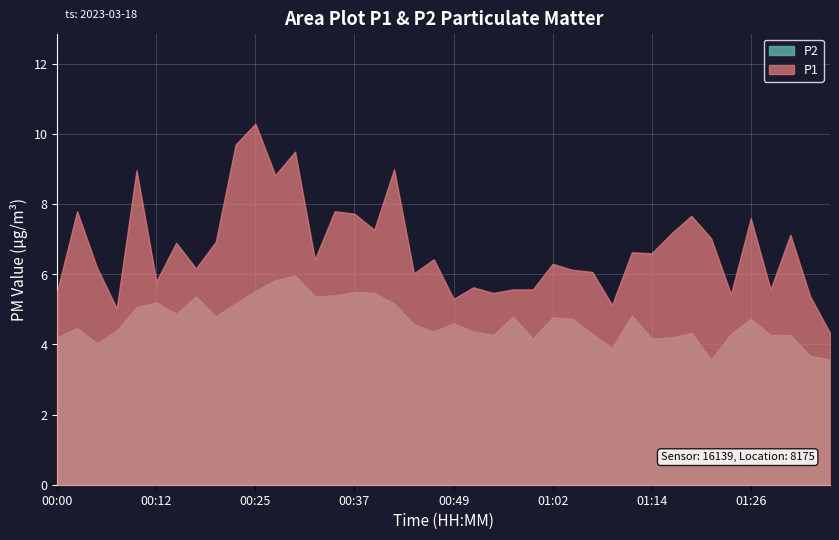

Where is the first local minimum for P2?

00:05